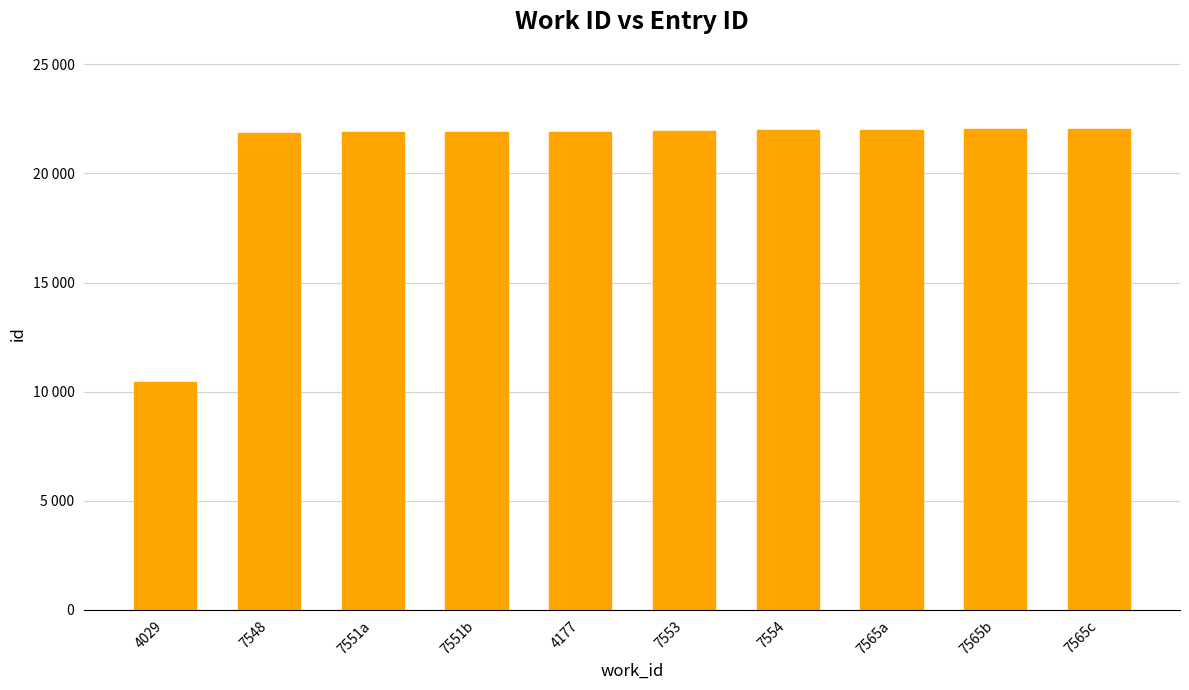

Approximately how many times larger is the value at 7548 compared to 7551a?

1.0